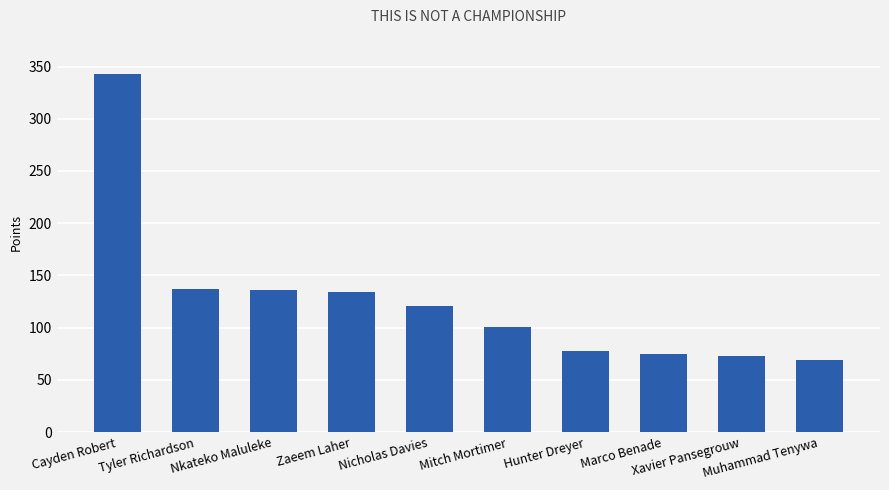

What is the ratio of the value at Zaeem Laher to the value at Xavier Pansegrouw?

1.8